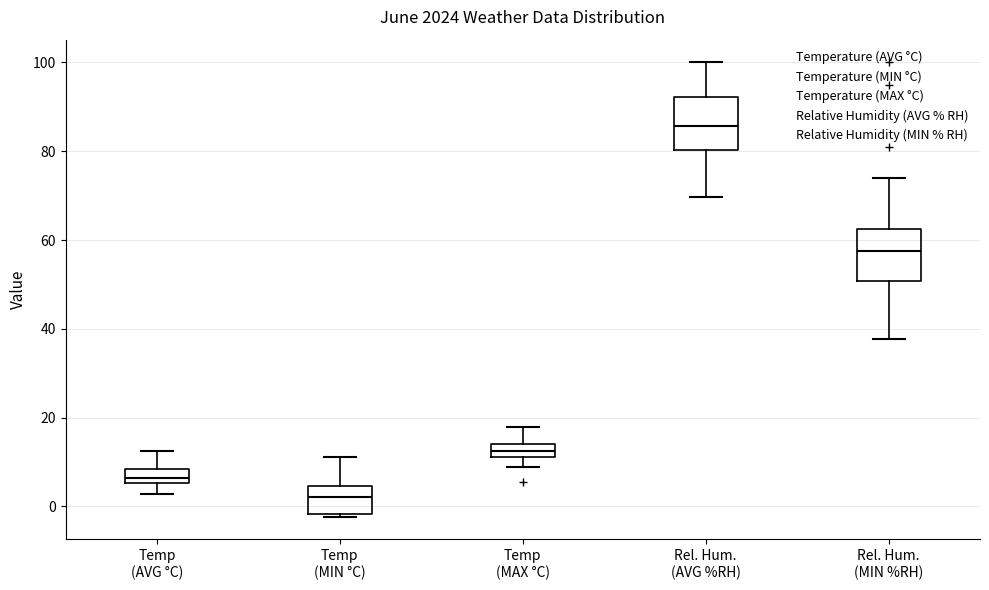

Which box has the highest median line?

Rel. Hum. (AVG %RH)